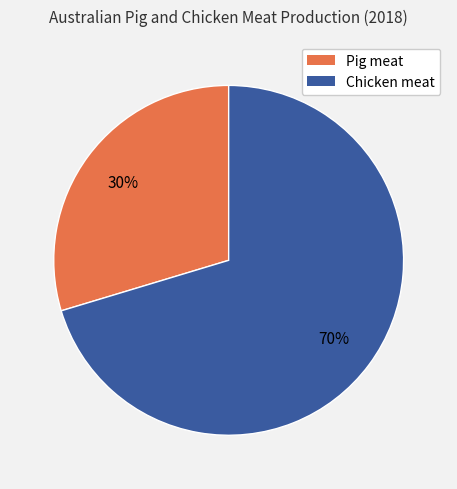

Is there a majority slice in this chart?

Yes